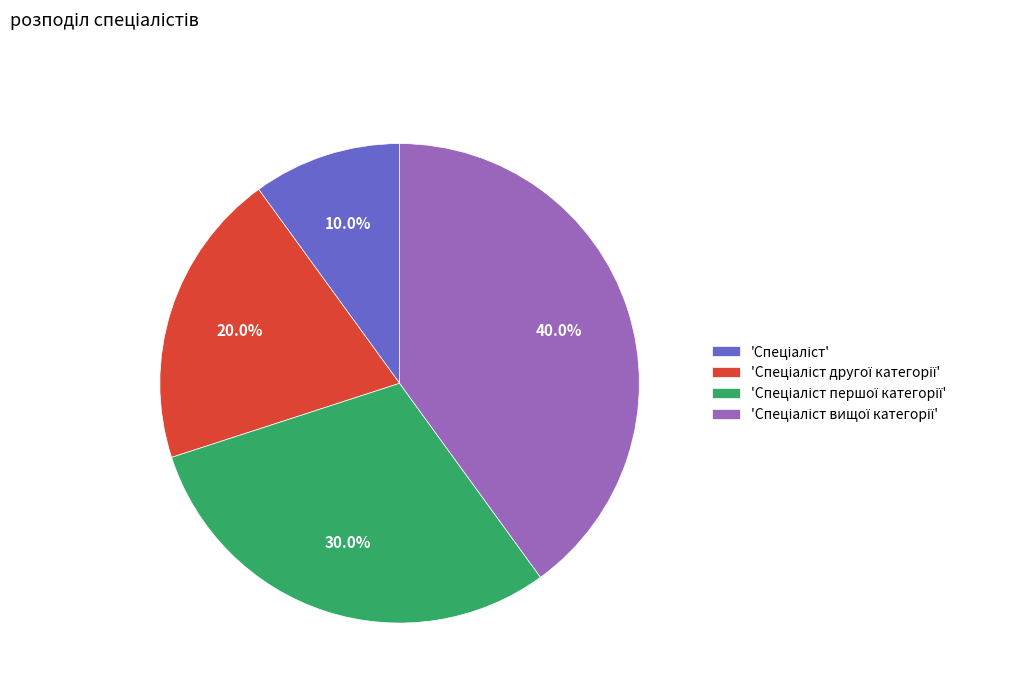

Is there a majority slice in this chart?

No